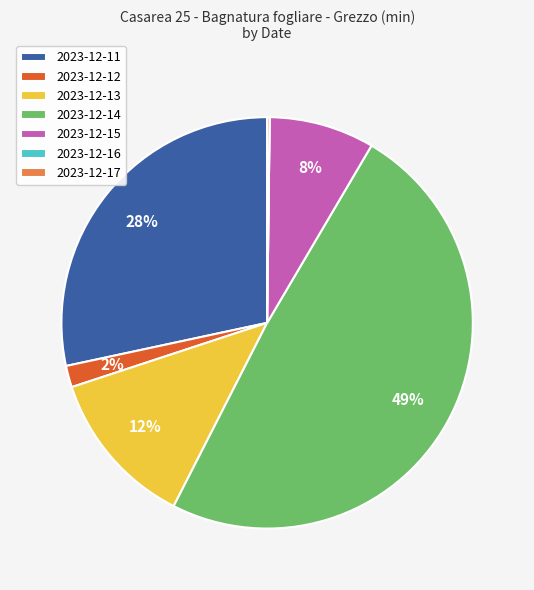

Is the sum of 2023-12-14 and 2023-12-15 greater than half?

Yes